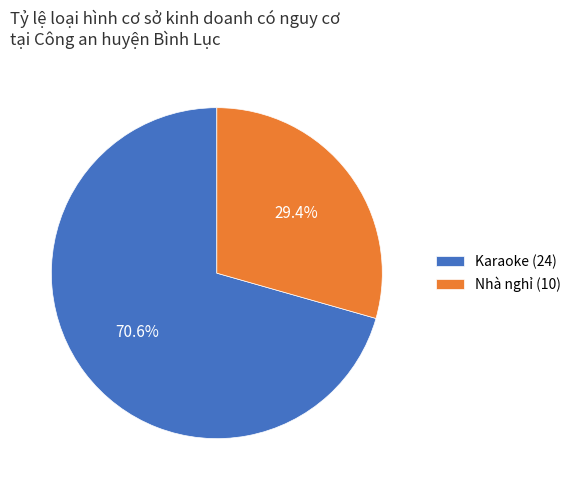

Between Karaoke and Nhà nghỉ, which is larger?

Karaoke